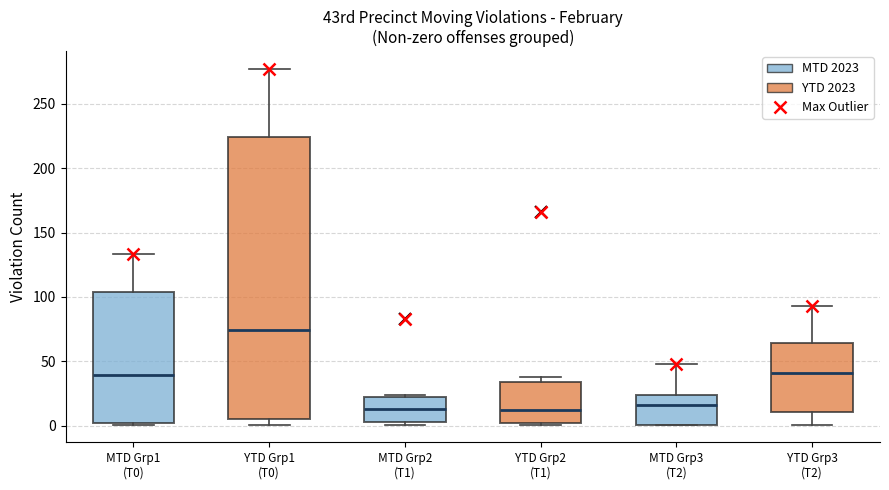

Which box's median line is the highest?

YTD Grp1 (T0)